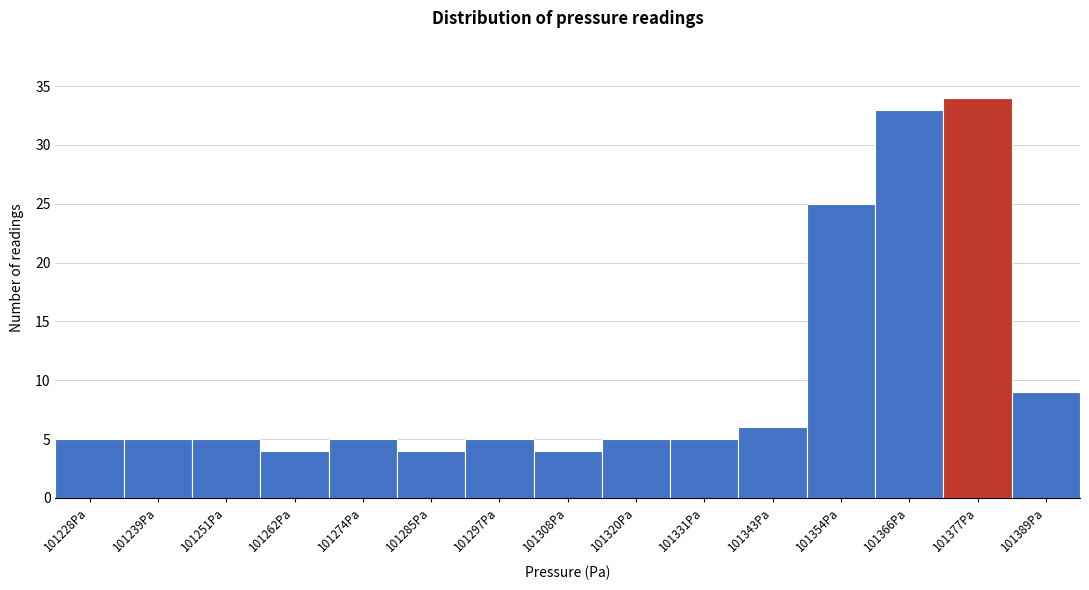

Reading left to right, transcribe all the data shown in this chart.

101228Pa=5	101239Pa=5	101251Pa=5	101262Pa=4	101274Pa=5	101285Pa=4	101297Pa=5	101308Pa=4	101320Pa=5	101331Pa=5	101343Pa=6	101354Pa=25	101366Pa=33	101377Pa=34	101389Pa=9